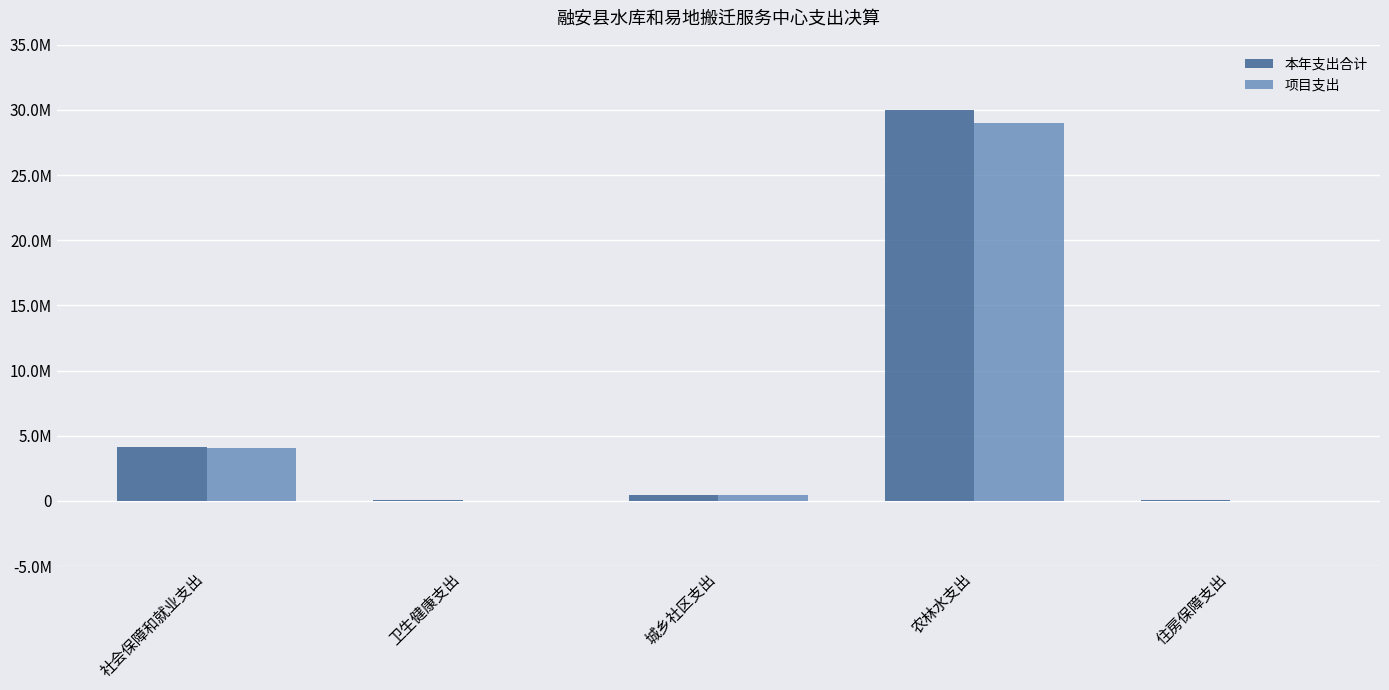

Is it true that 项目支出 equals 1750346.5 at 社会保障和就业支出?

False